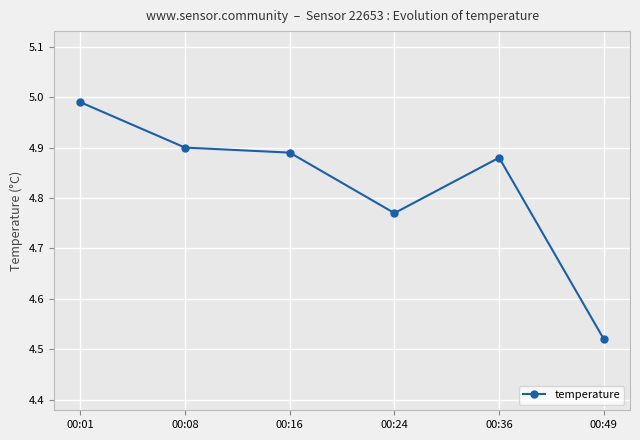

At which category does the chart reach its minimum across all series?

00:49